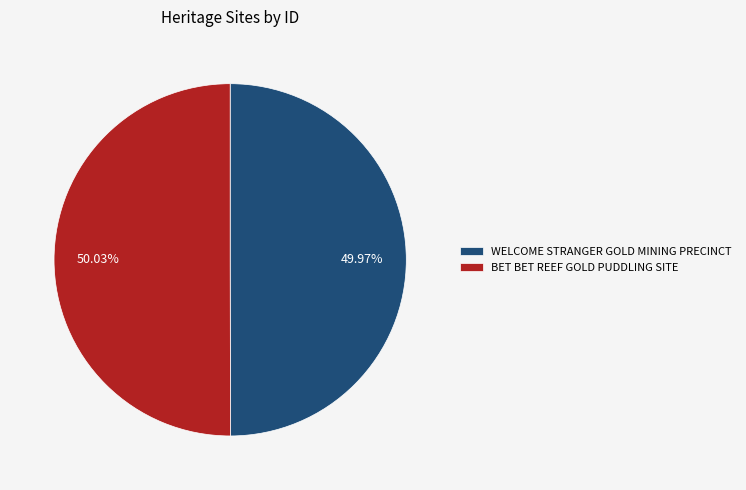

Combined, do WELCOME STRANGER GOLD MINING PRECINCT and BET BET REEF GOLD PUDDLING SITE account for over 50%?

Yes